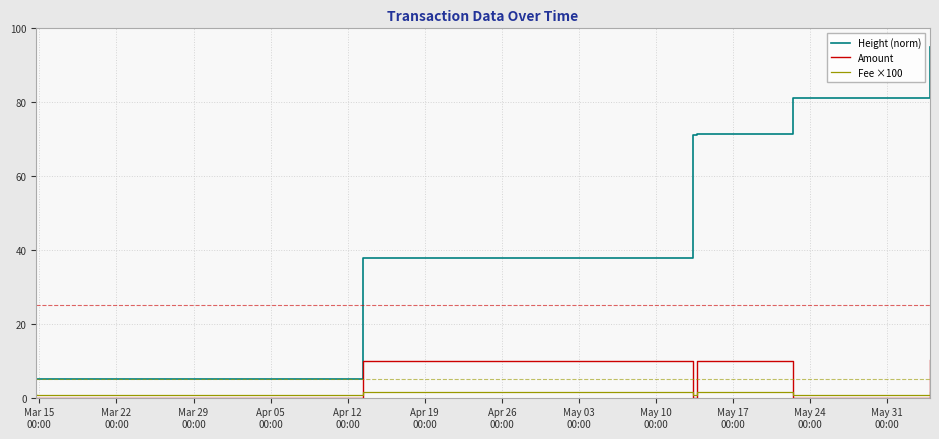

Which series has the largest total across all categories?

Height (norm)